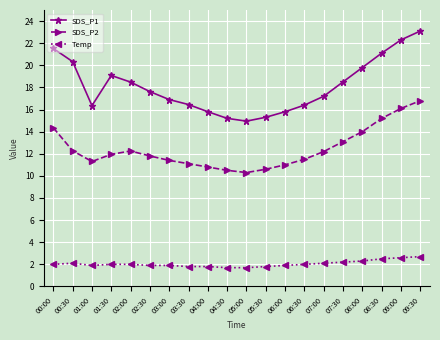

True or false: Temp and SDS_P1 cross at least once.

False